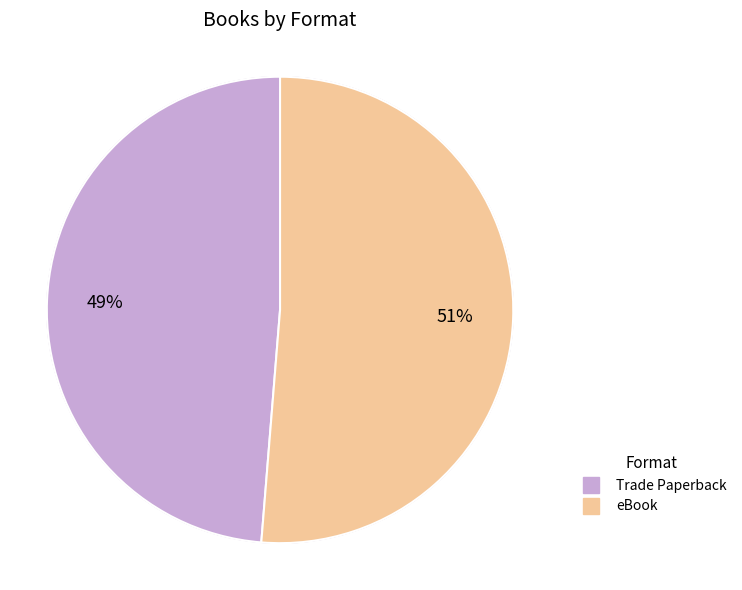

Count the number of slices in the pie.

2